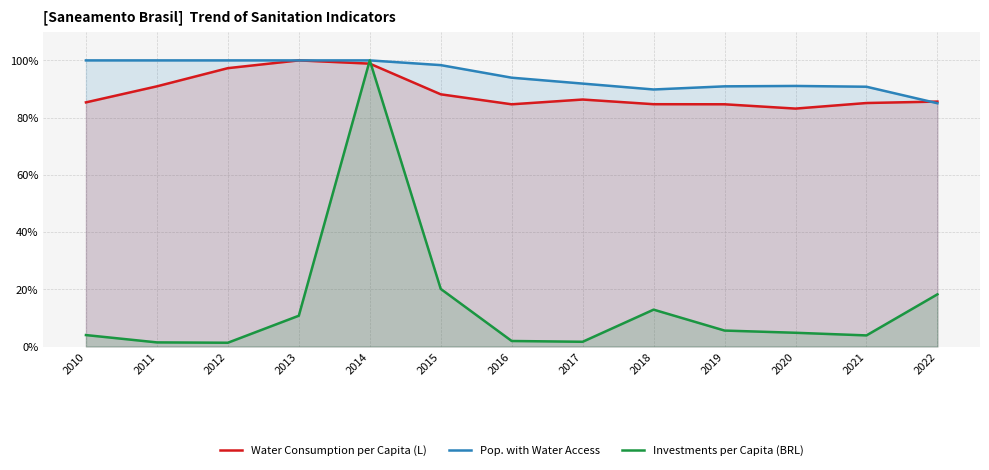

Reading left to right, list all the values displayed in this chart.

Water Consumption per Capita (L): 0.9	0.9	1.0	1.0	1.0	0.9	0.8	0.9	0.8	0.8	0.8	0.9	0.9
Pop. with Water Access: 1.0	1.0	1.0	1.0	1.0	1.0	0.9	0.9	0.9	0.9	0.9	0.9	0.9
Investments per Capita (BRL): 0.0	0.0	0.0	0.1	1.0	0.2	0.0	0.0	0.1	0.1	0.0	0.0	0.2